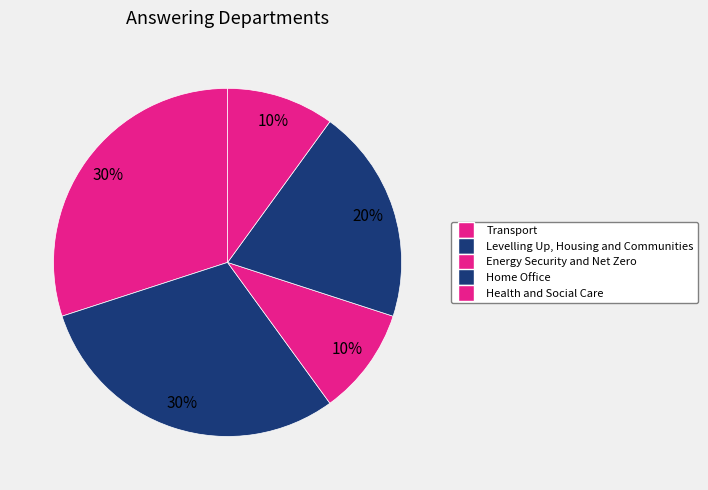

How many segments does this pie chart have?

5